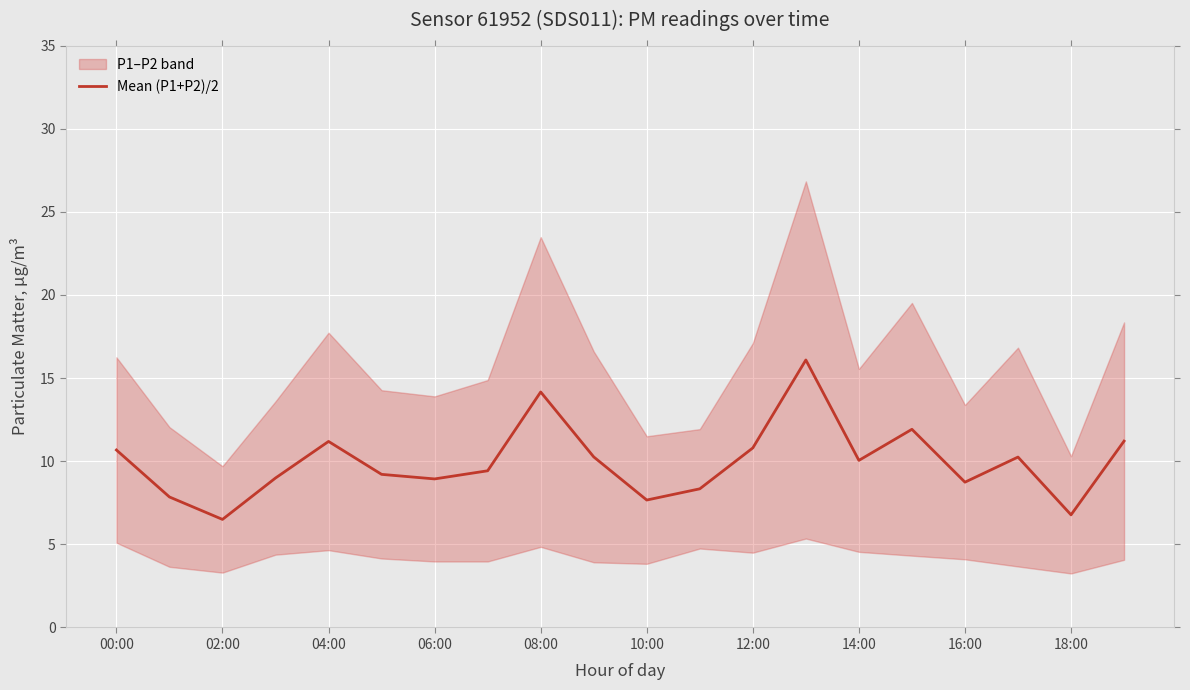

What is the maximum value shown in the chart?

16.1